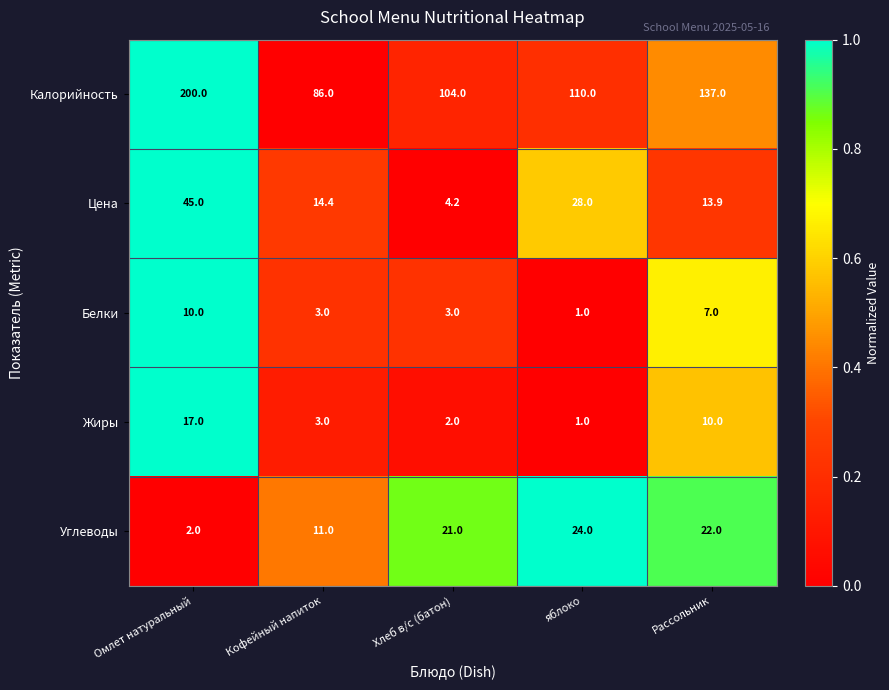

At which category does the chart reach its minimum across all series?

яблоко